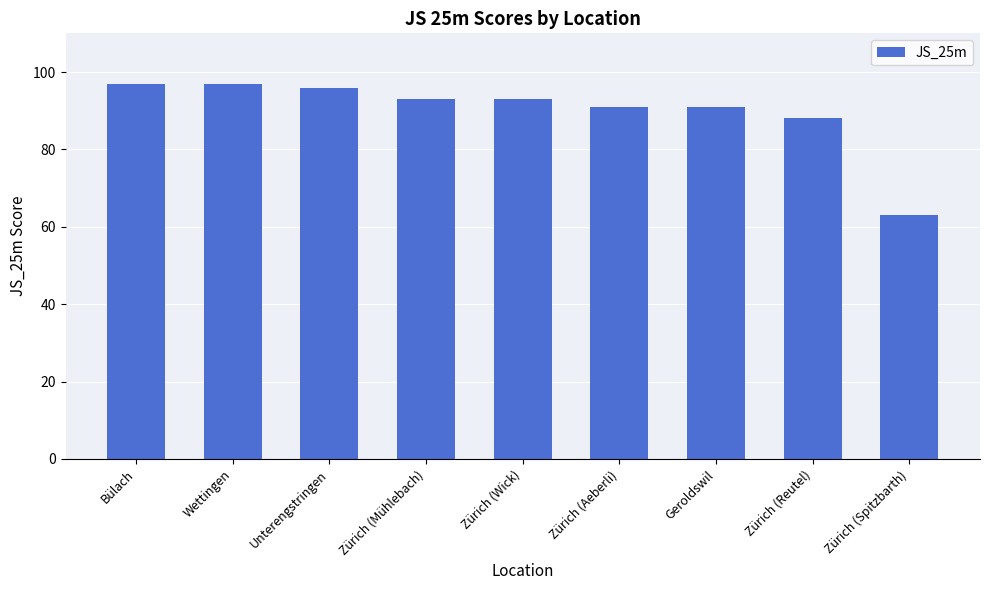

Which category has the lowest value across all series?

Zürich (Spitzbarth)